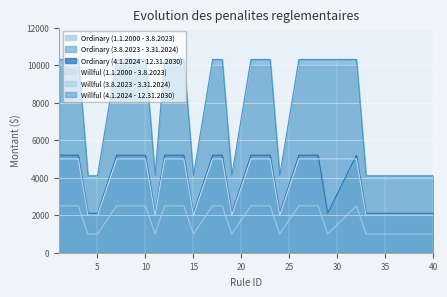

The value of Ordinary (3.8.2023 - 3.31.2024) at 19 is 512. True or false?

False